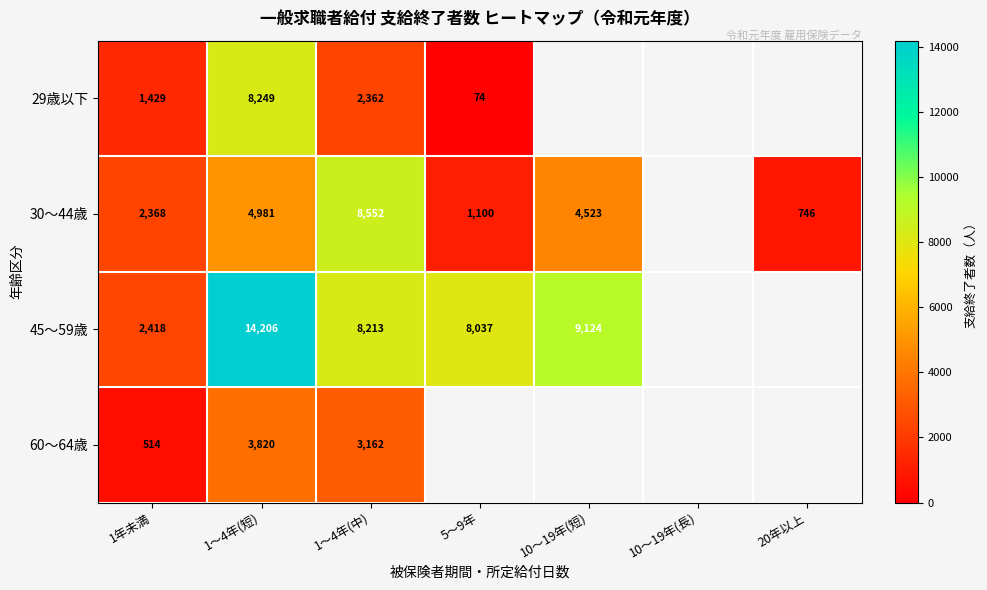

Rank the series at 1～4年(中) from highest to lowest value.

30～44歳, 45～59歳, 60～64歳, 29歳以下